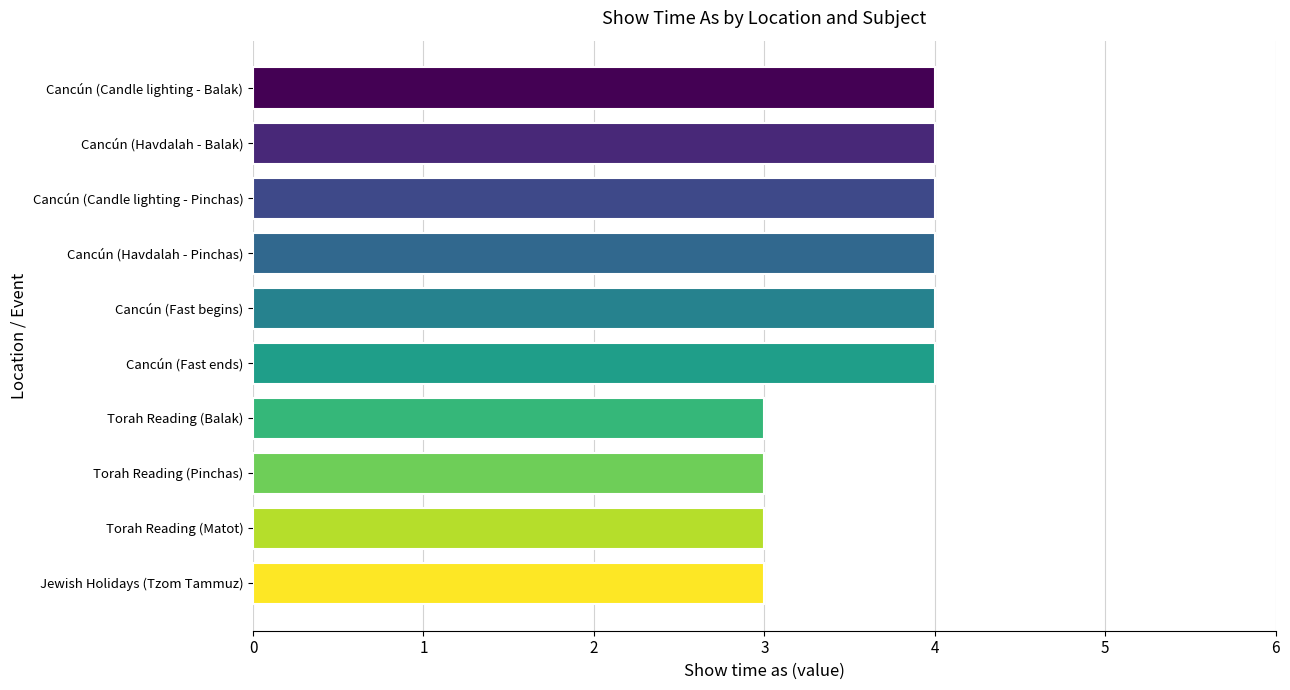

What is the label of the 6th bar from the bottom?

Cancún (Fast begins)